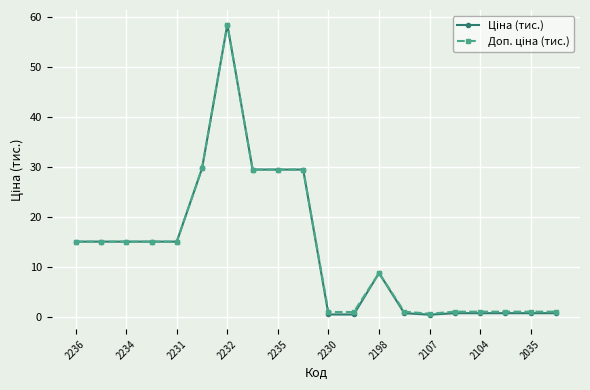

How many lines are shown in the chart?

2